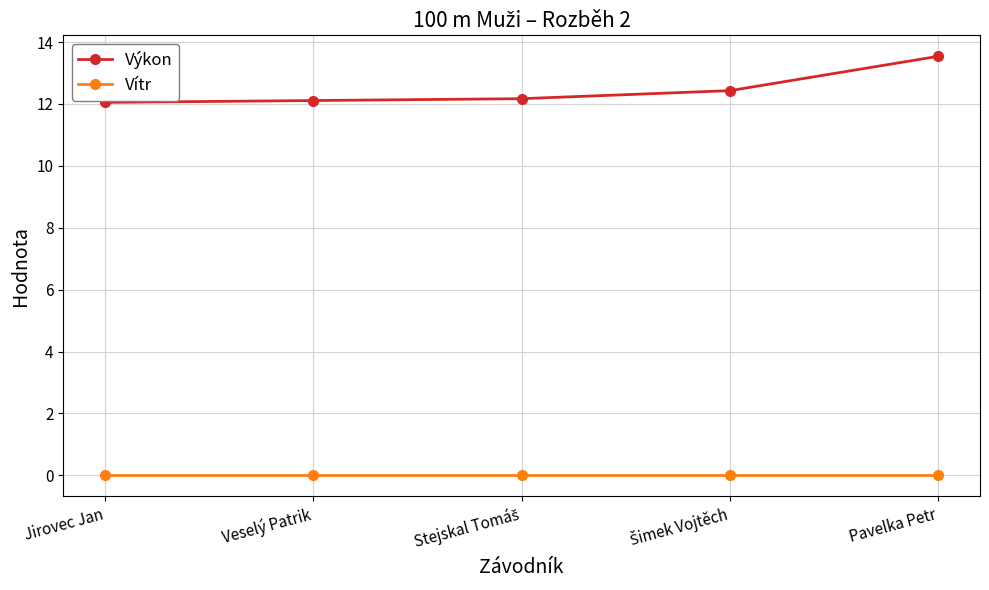

Reading left to right, transcribe all the data shown in this chart.

Výkon: 12.1	12.1	12.2	12.4	13.5
Vítr: 0.0	0.0	0.0	0.0	0.0